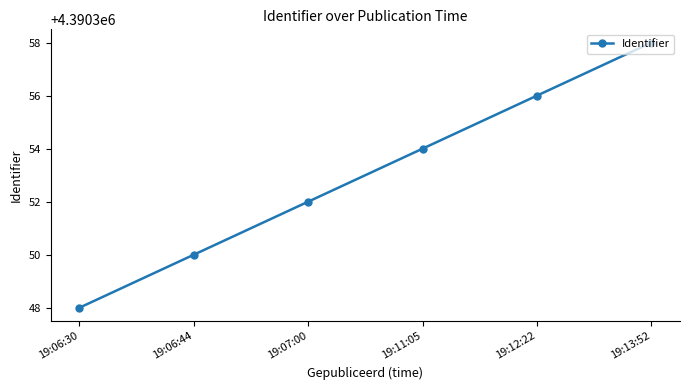

What is the smallest value displayed?

4390348